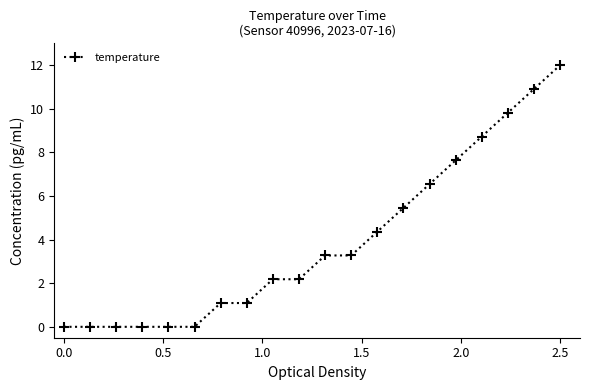

How many series are shown in this chart?

1